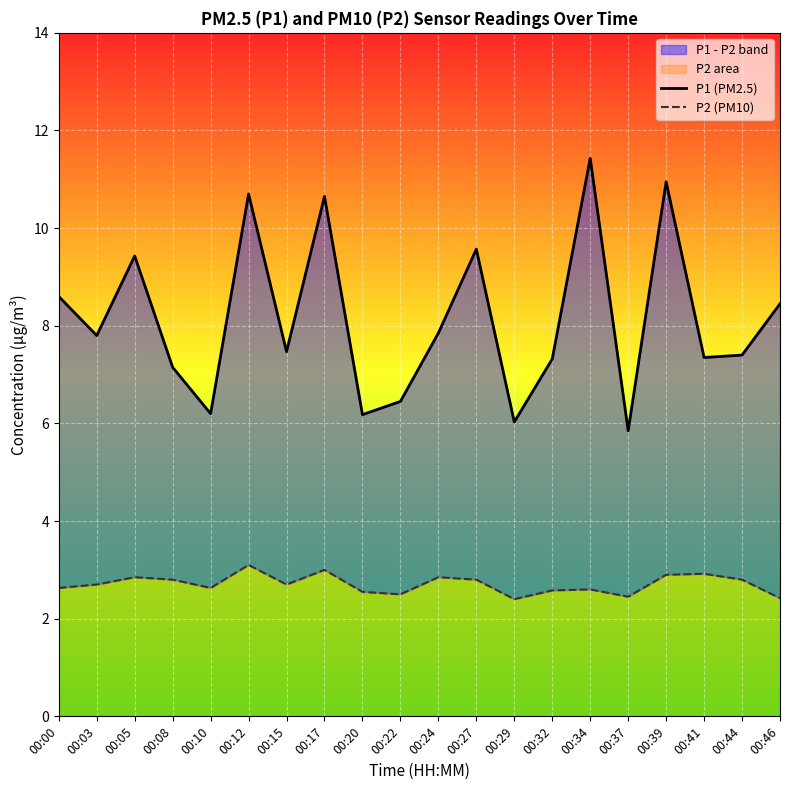

The value of P2 (PM10) at 00:10 is 2.6. True or false?

True